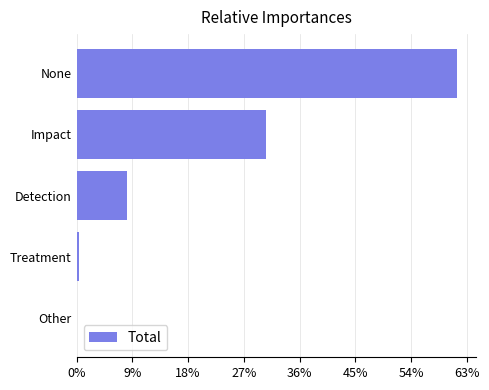

Are the bars horizontal?

Yes